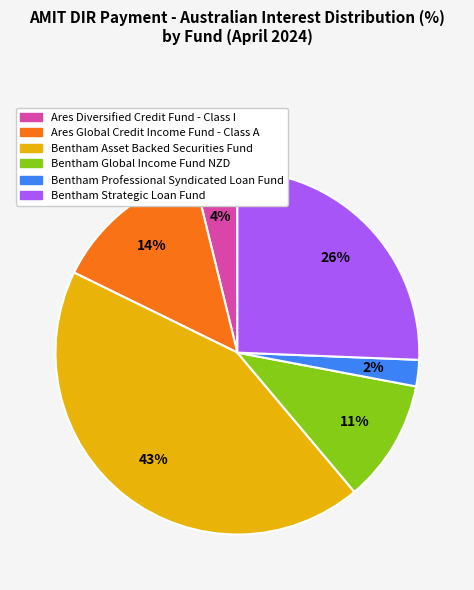

True or false: Bentham Global Income Fund NZD accounts for 18% of the total.

False